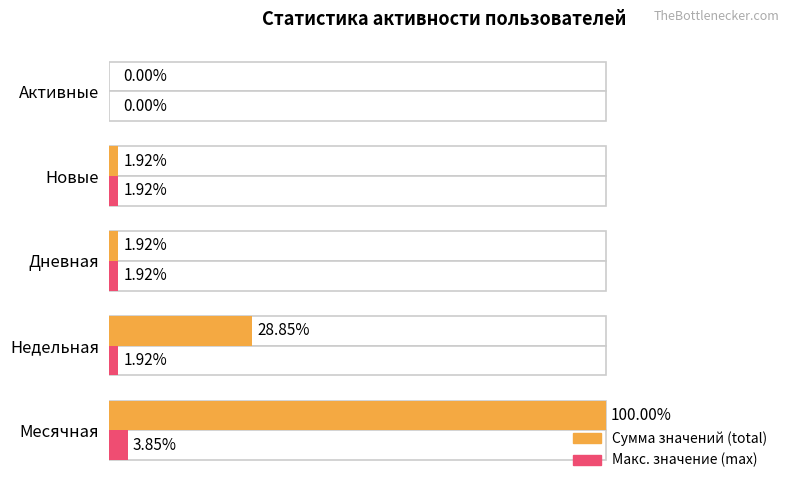

Rank the series by their average value, from highest to lowest.

Сумма (total), Макс. значение (max)